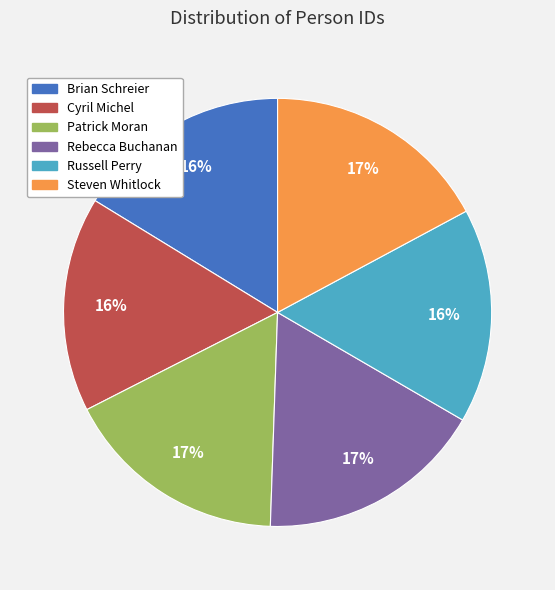

Do Brian Schreier and Patrick Moran together represent more than half of the pie?

No